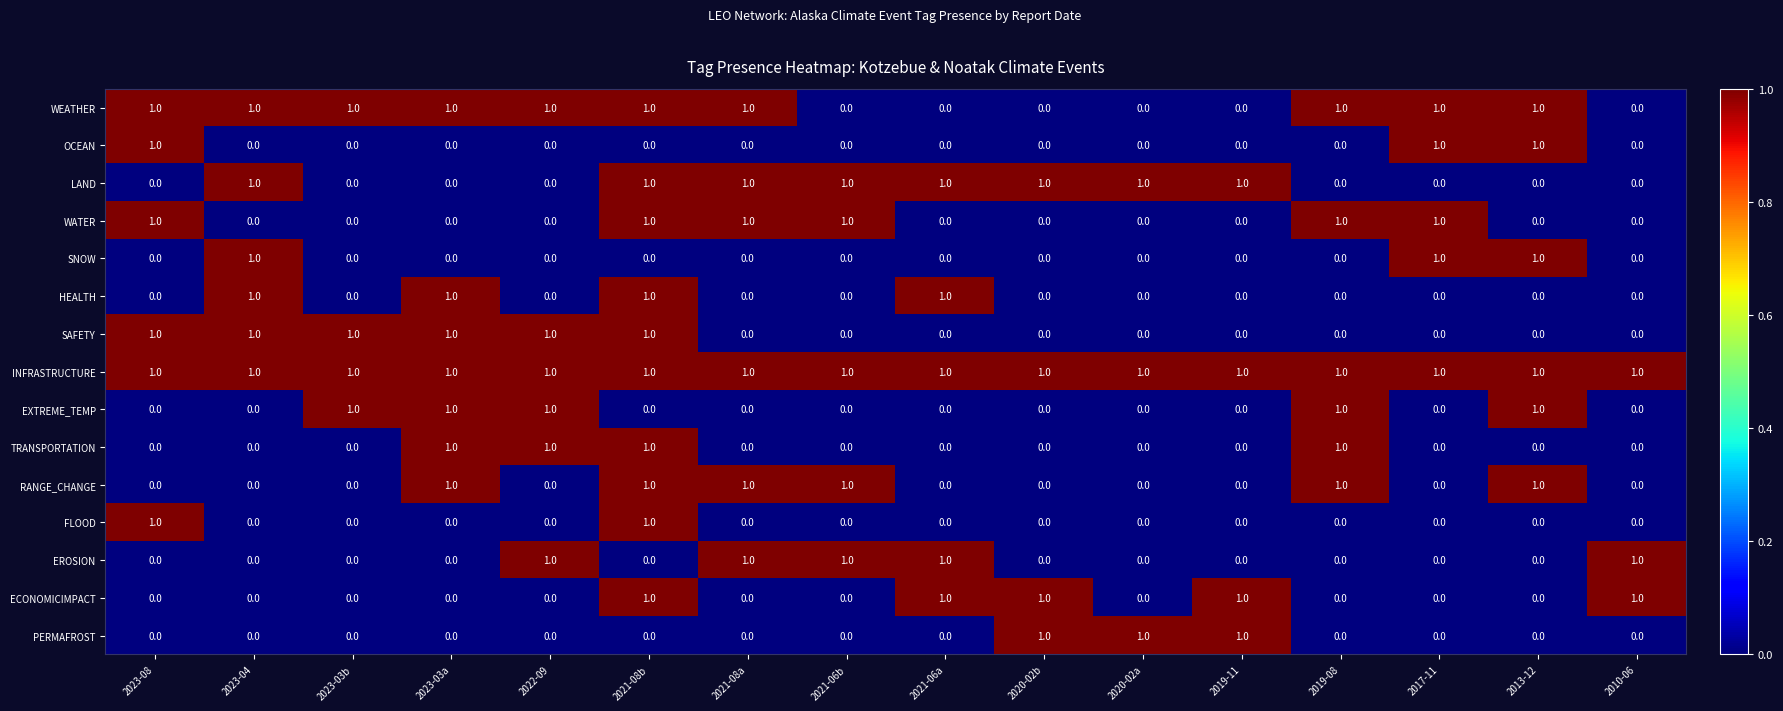

At which category is the sum across all series the highest?

2021-08b